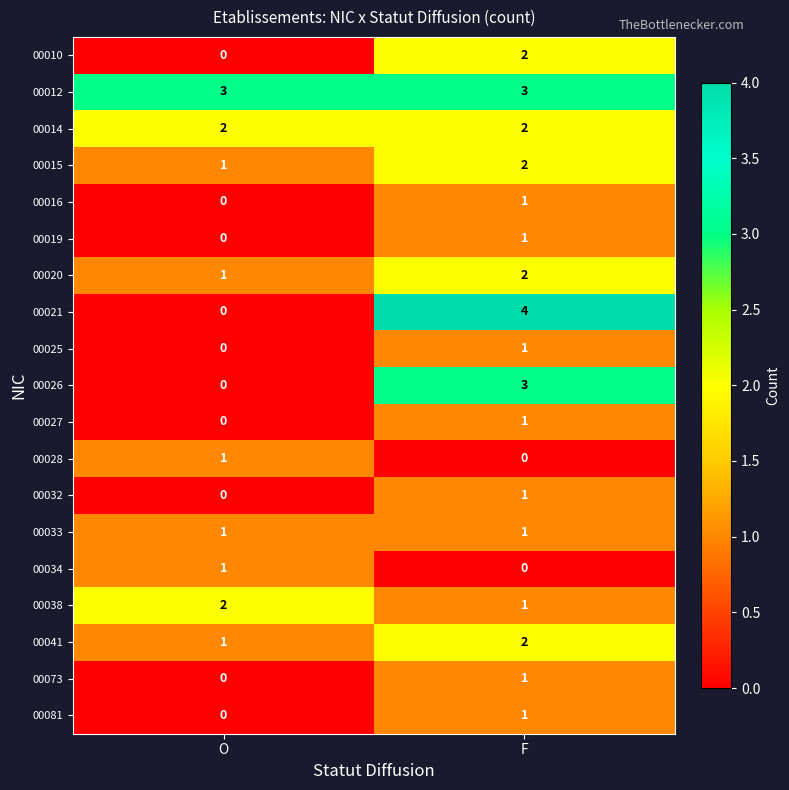

Is the value of 00081 at O greater than the value of 00033 at O?

No